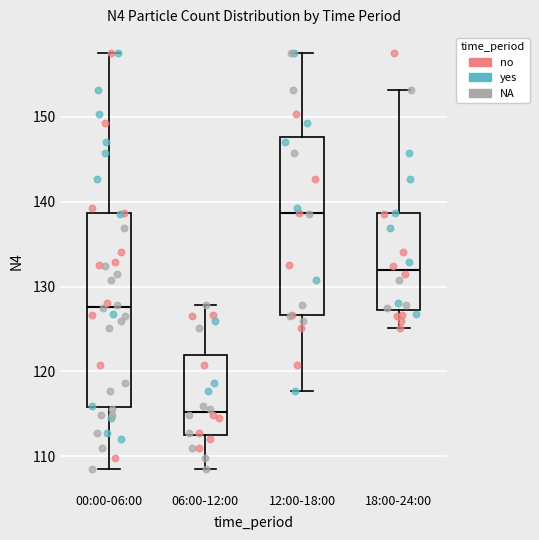

Comparing the boxes themselves (not the whiskers), which one is the tallest?

00:00-06:00